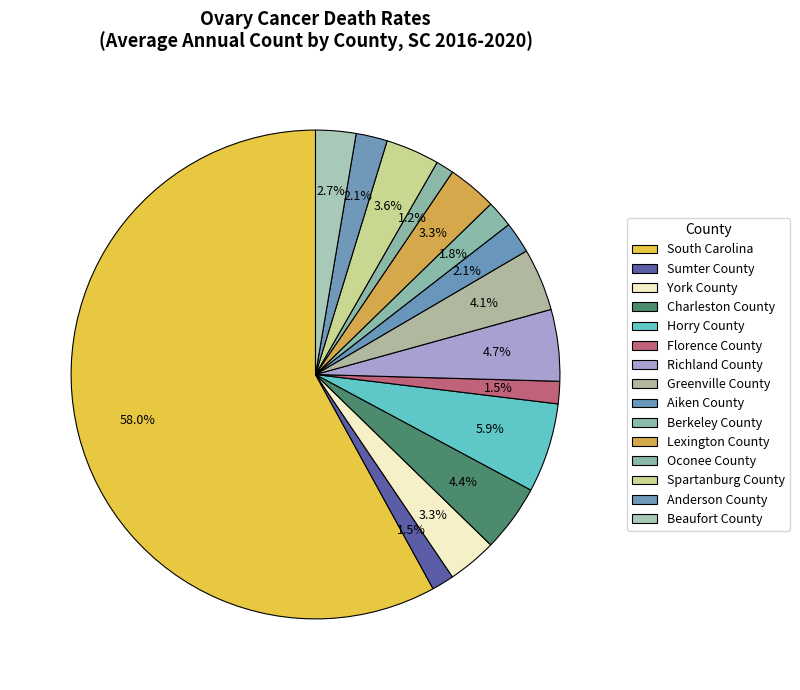

Does any single category account for the majority?

Yes